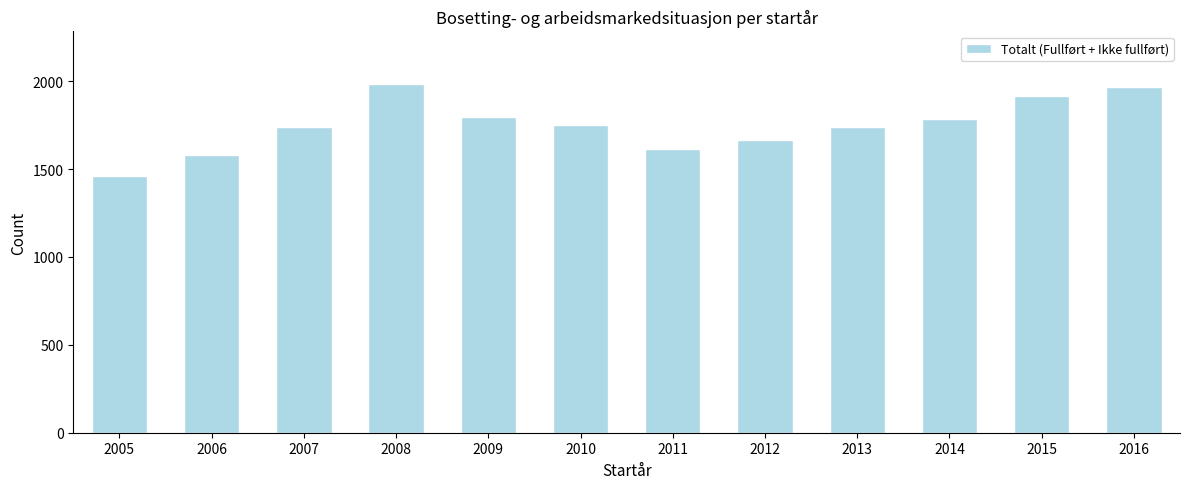

Which has a higher value, 2013 or 2016?

2016